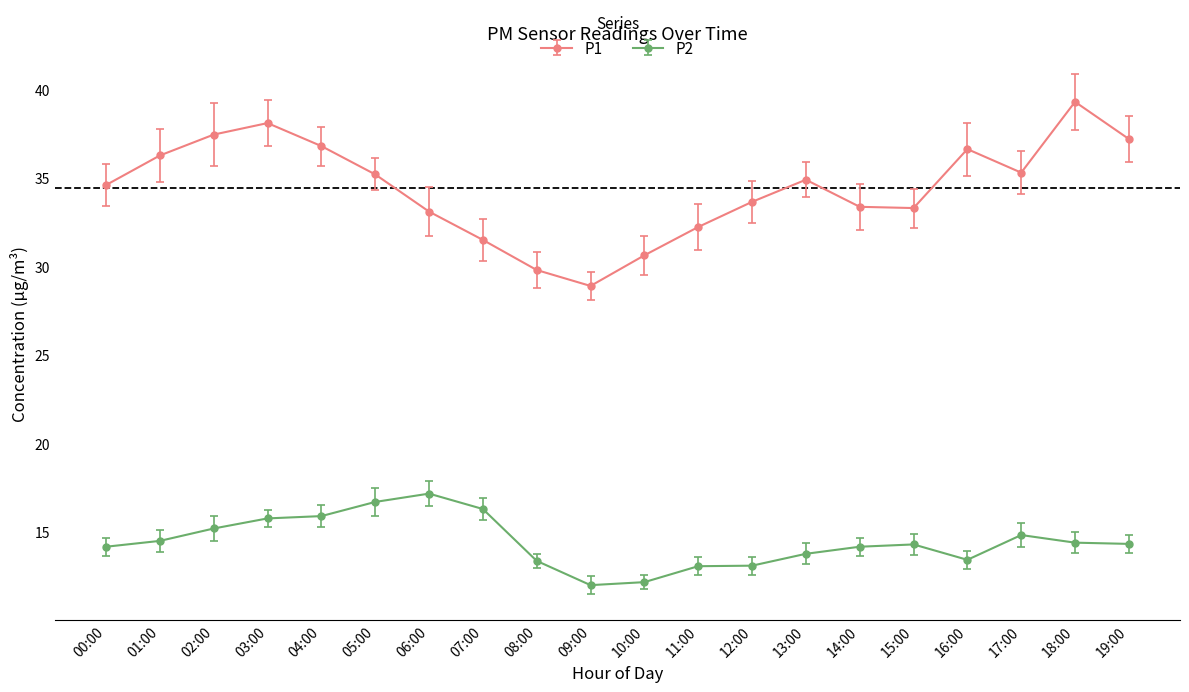

Which series has the largest range (max minus min)?

P1